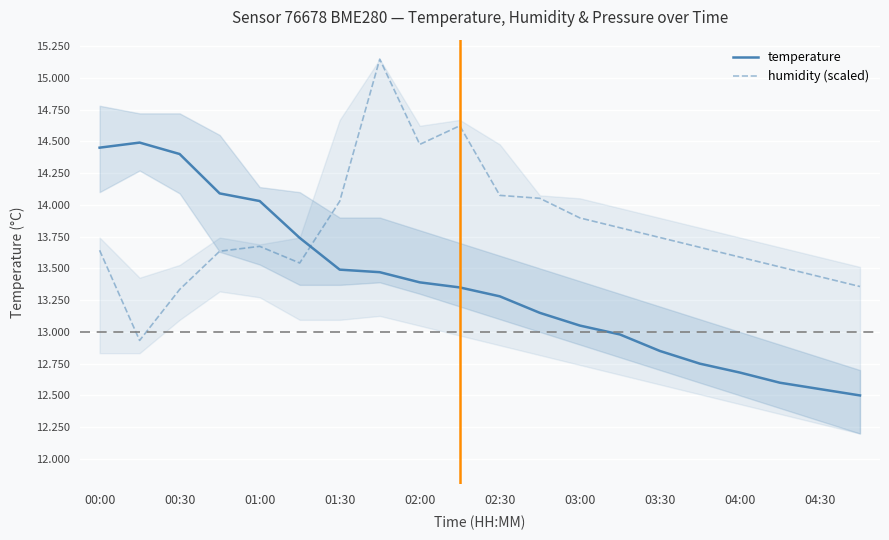

What is the difference between the maximum and minimum values in the humidity (scaled) series?

2.2